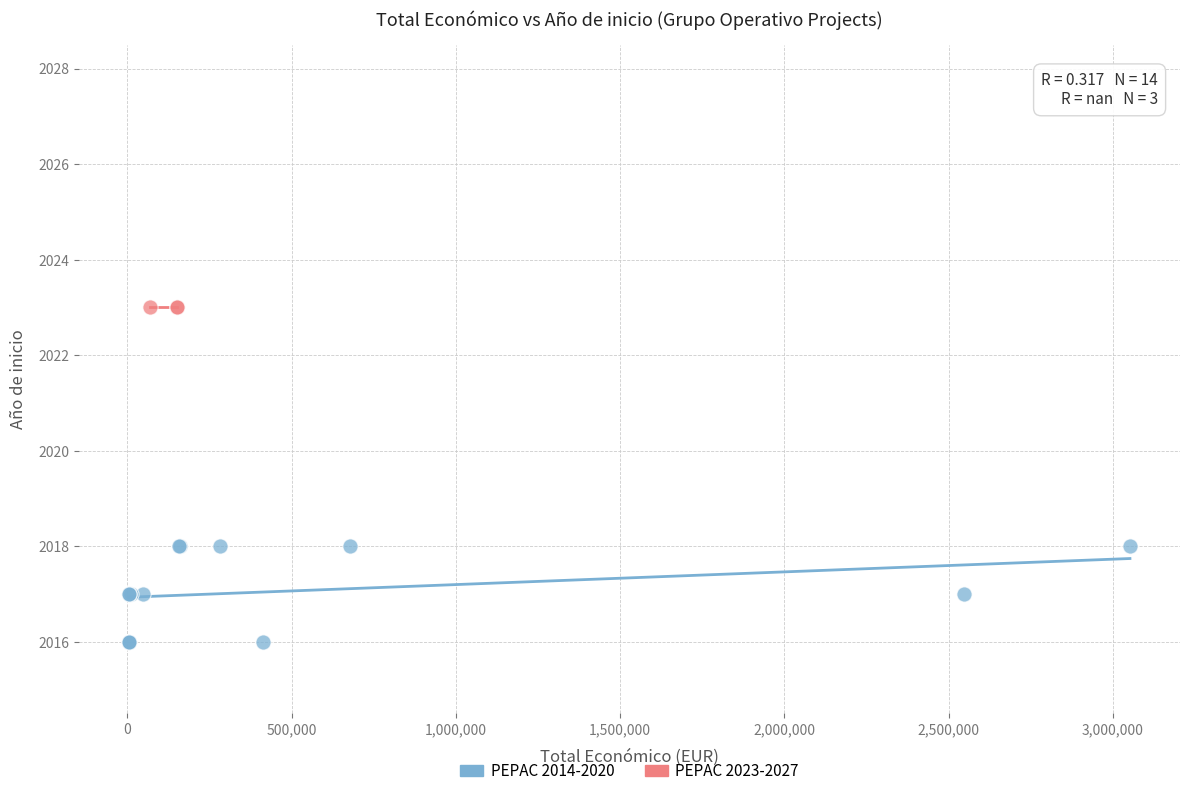

Which series contains the lowest Y value?

PEPAC 2014-2020